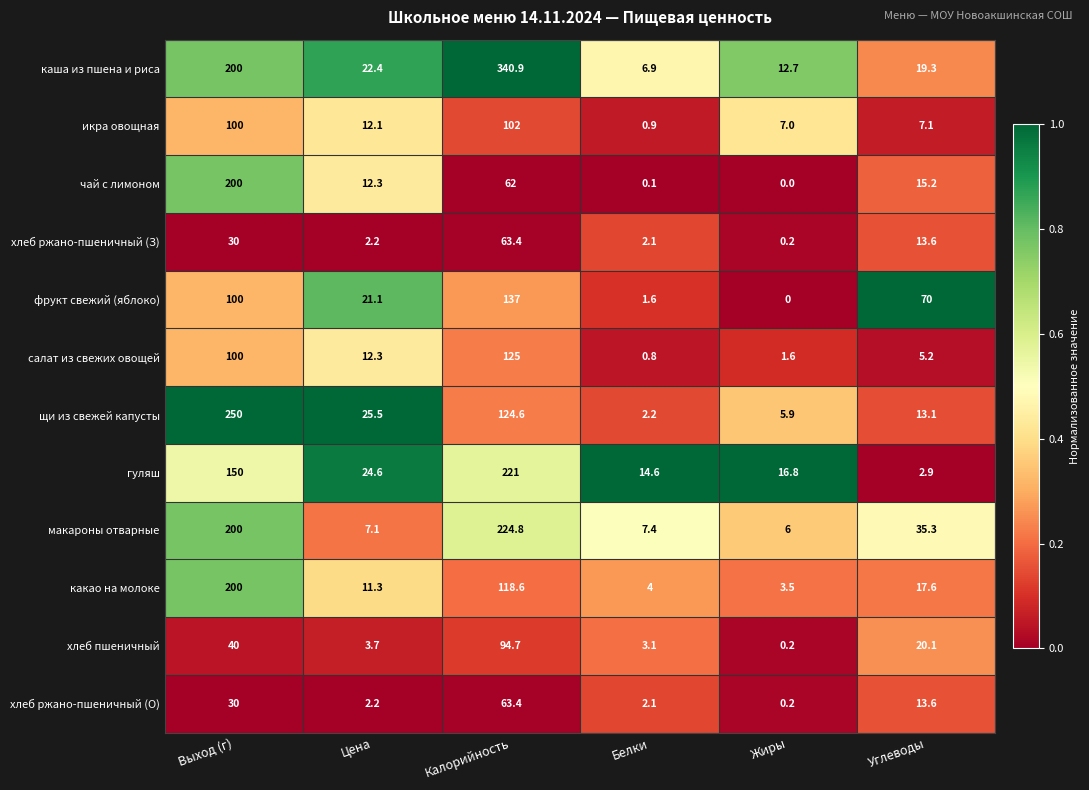

Which series has the largest range (max minus min)?

каша из пшена и риса